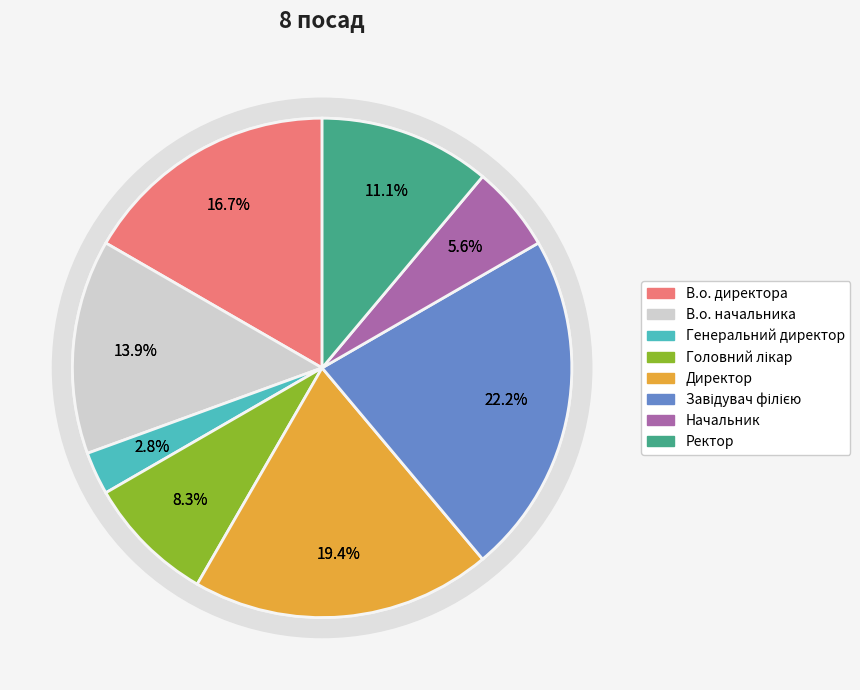

How many segments does this pie chart have?

8